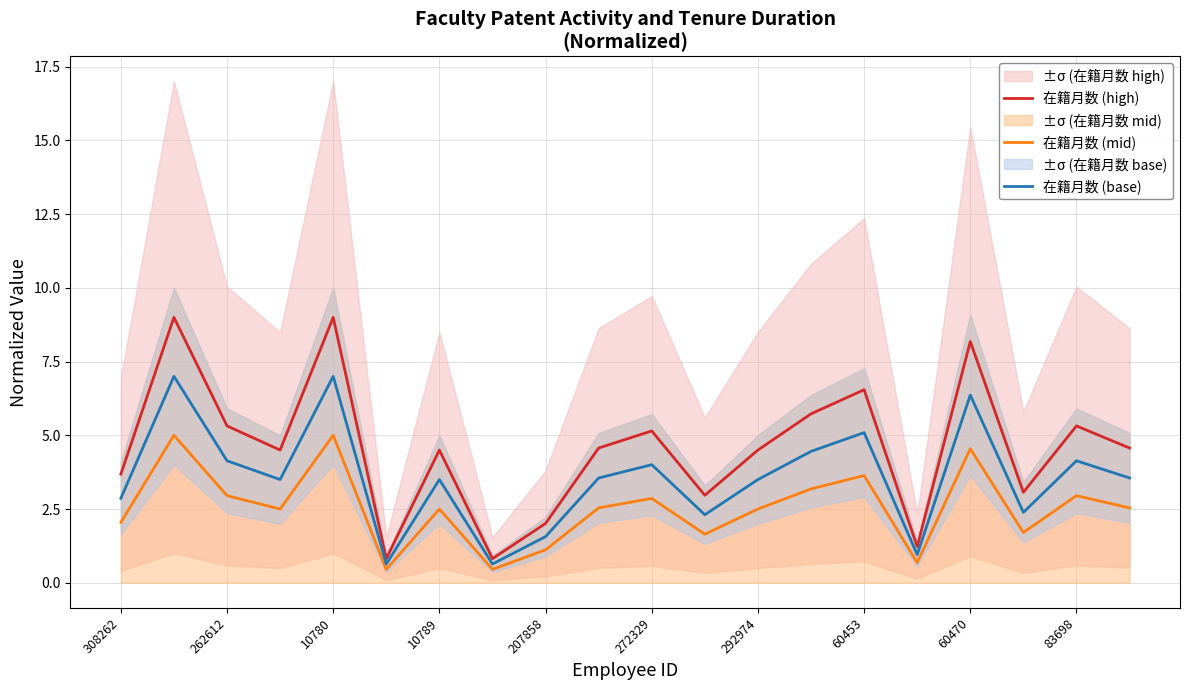

What value does the 在籍月数 (high) series have at 272329?

5.1